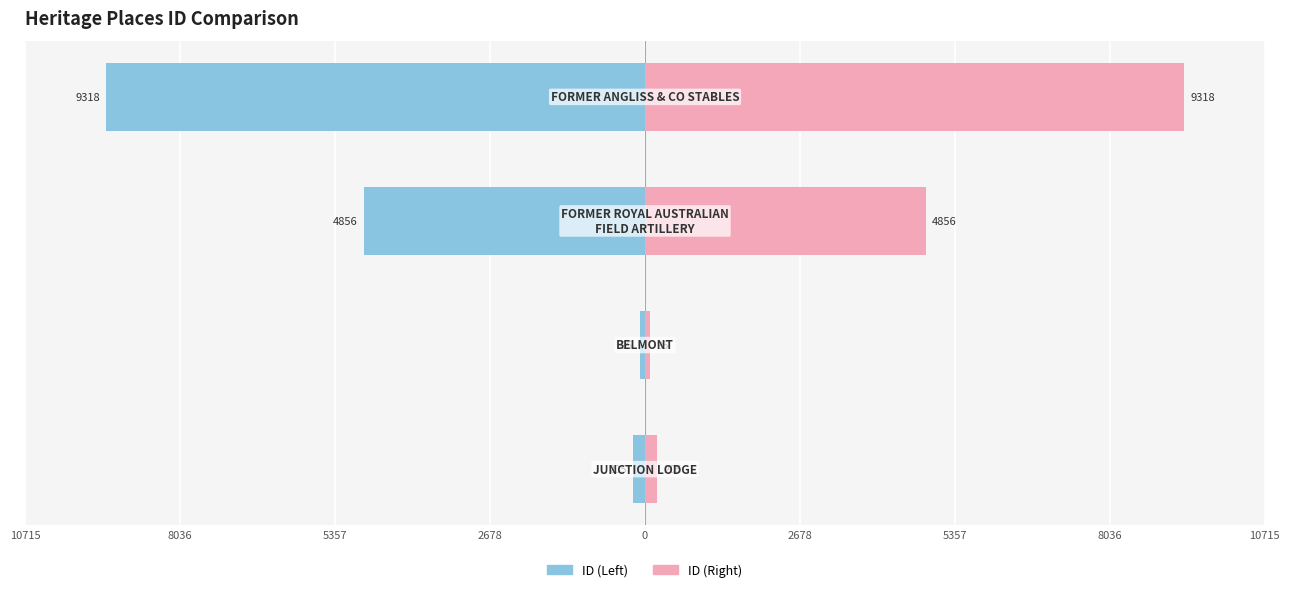

Is the value of ID (Right) at 8036 greater than the value of ID (Left) at 2678?

Yes